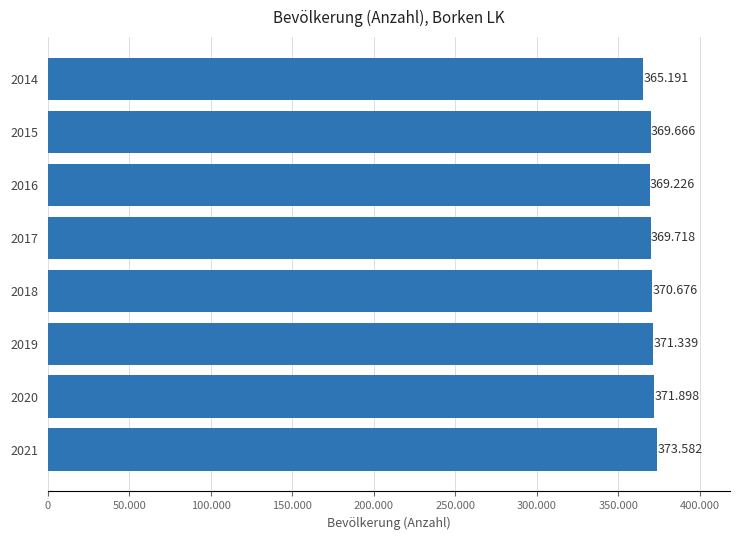

Does the chart contain any negative values?

No